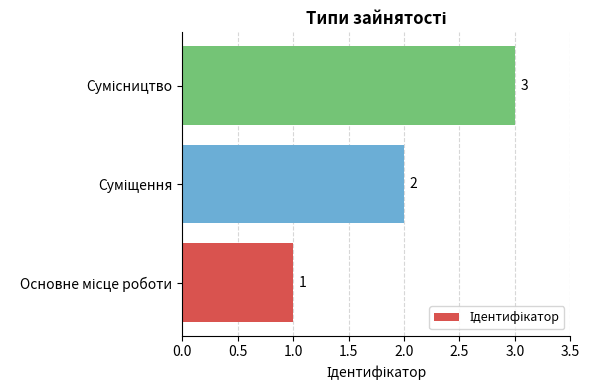

What is the maximum value shown in the chart?

3